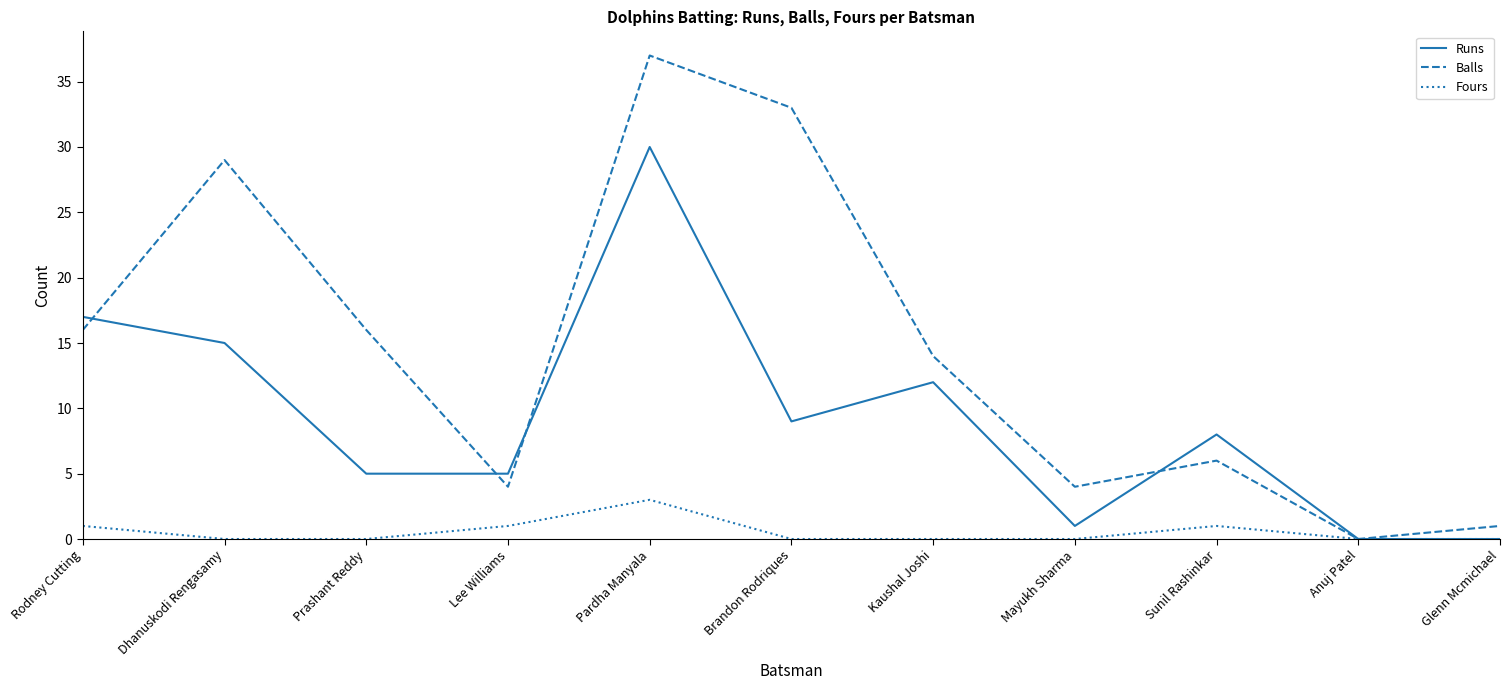

What is the sum of the Runs values at Dhanuskodi Rengasamy and Kaushal Joshi?

27